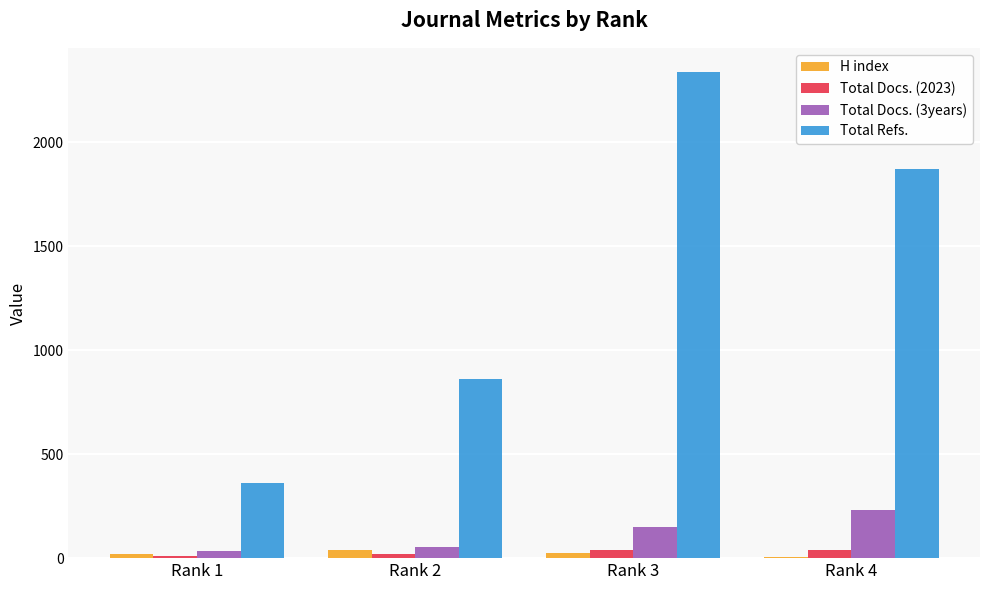

What is the sum of all Total Refs. values?

5431